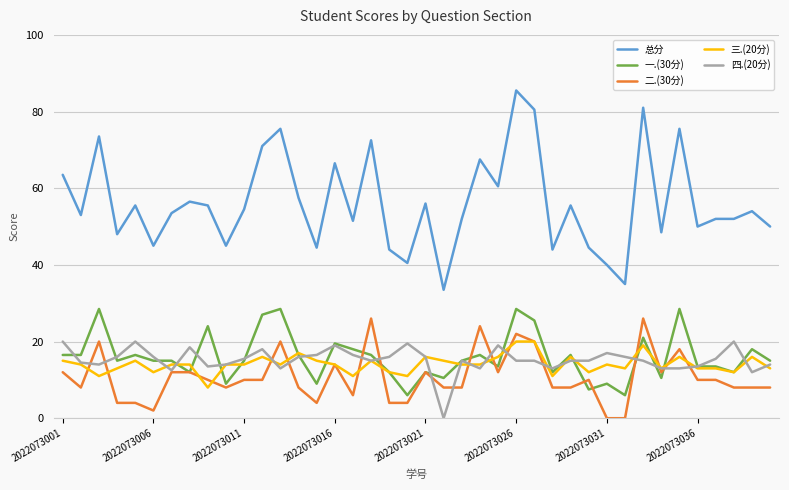

Which series ends up on top after the final intersection of 二.(30分) and 四.(20分)?

四.(20分)